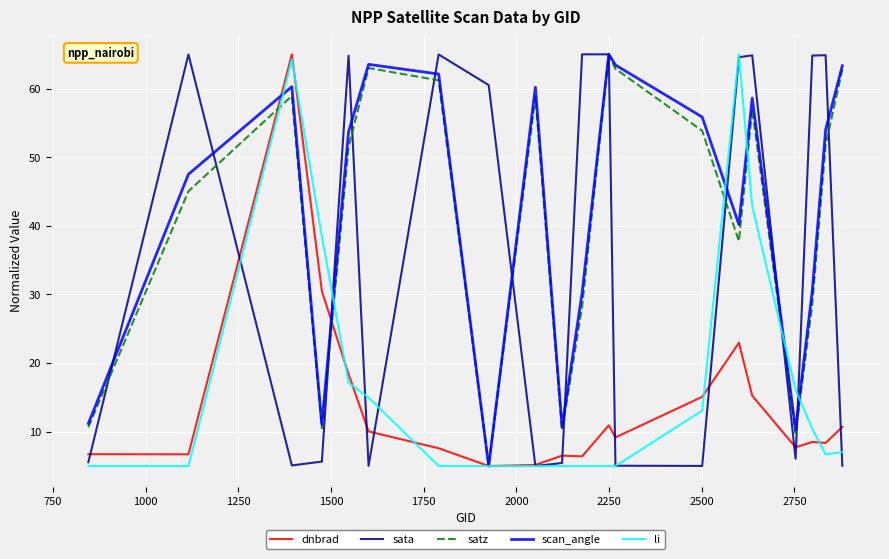

What is the highest value of the dnbrad series?

65.0